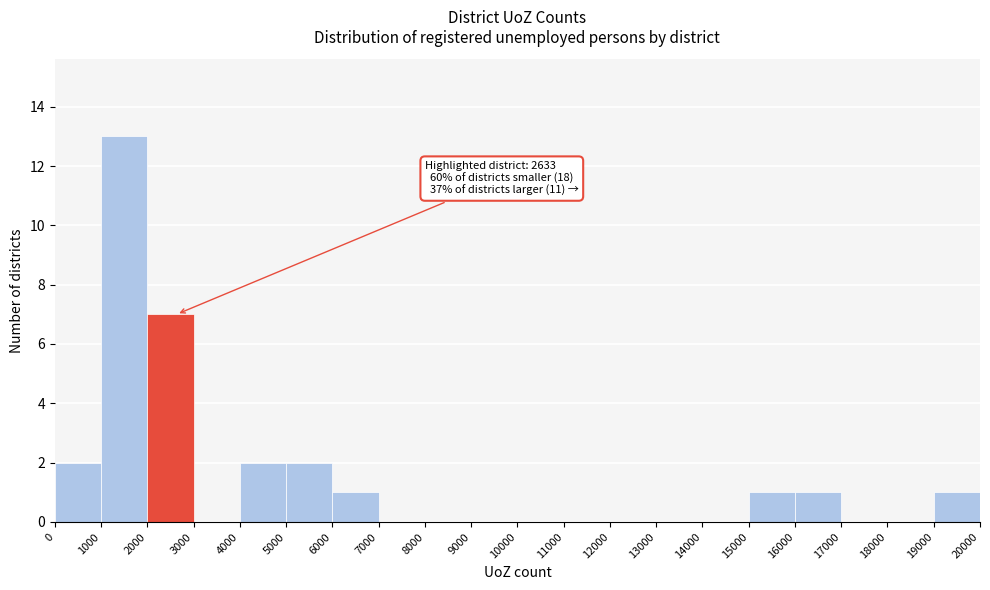

Which range on the x-axis has the tallest bar?

1000 to 2000